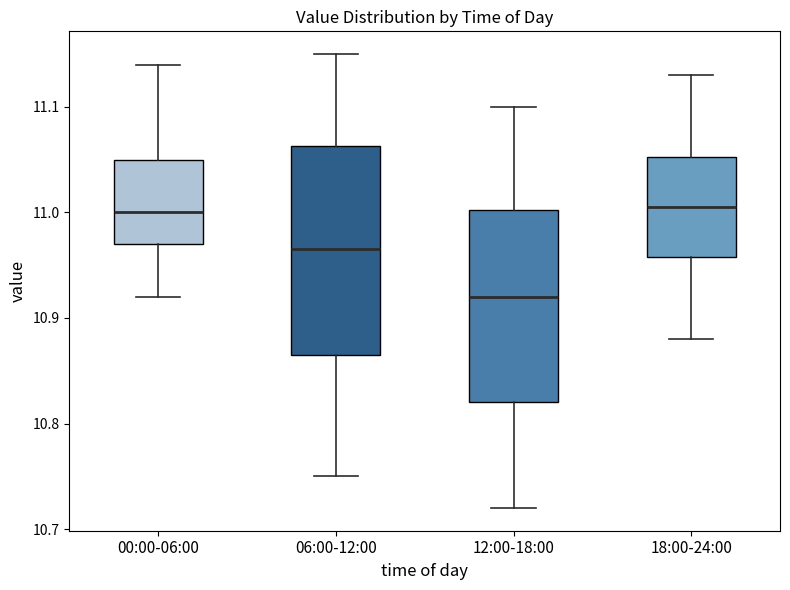

Which box is the tallest, from its lower edge to its upper edge?

06:00-12:00